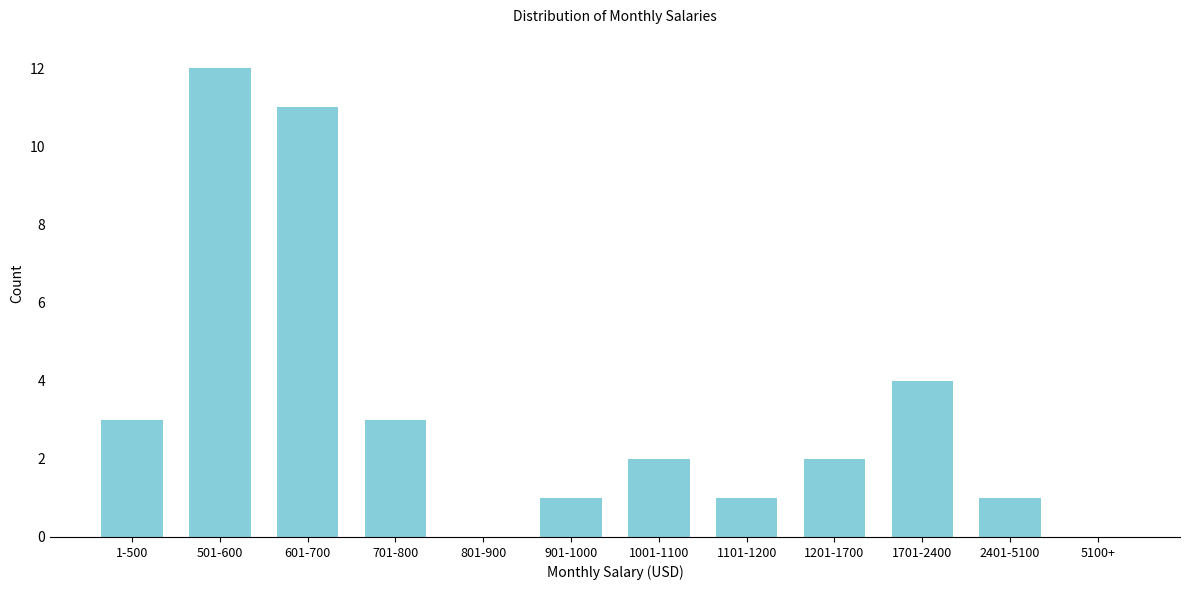

Reading left to right, transcribe all the data shown in this chart.

1-500=3	501-600=12	601-700=11	701-800=3	801-900=0	901-1000=1	1001-1100=2	1101-1200=1	1201-1700=2	1701-2400=4	2401-5100=1	5100+=0